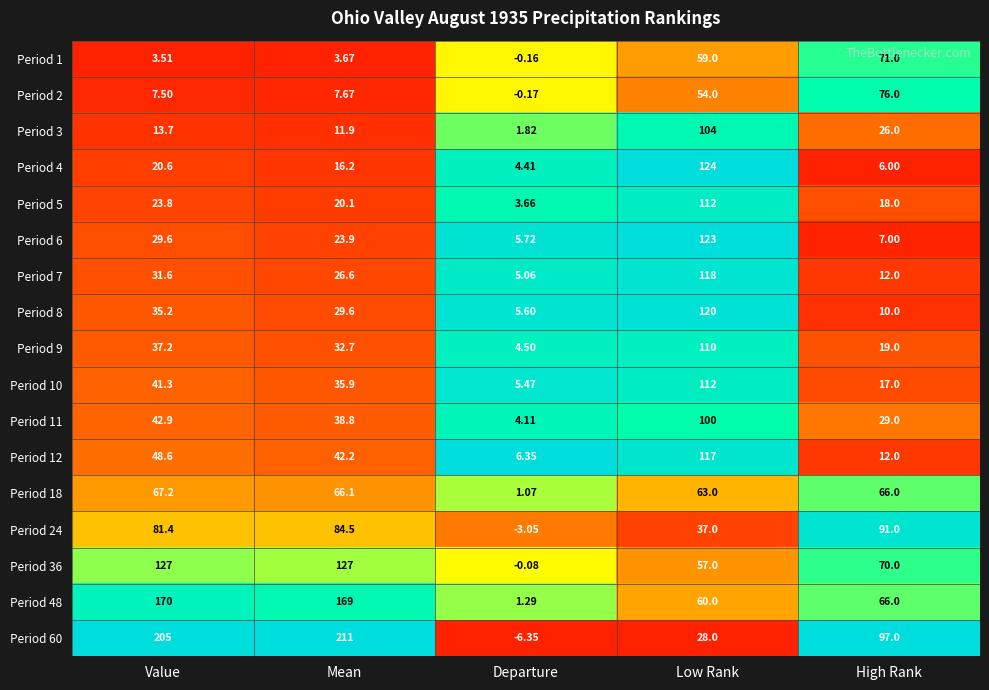

At which label does Period 4 reach its minimum?

Departure